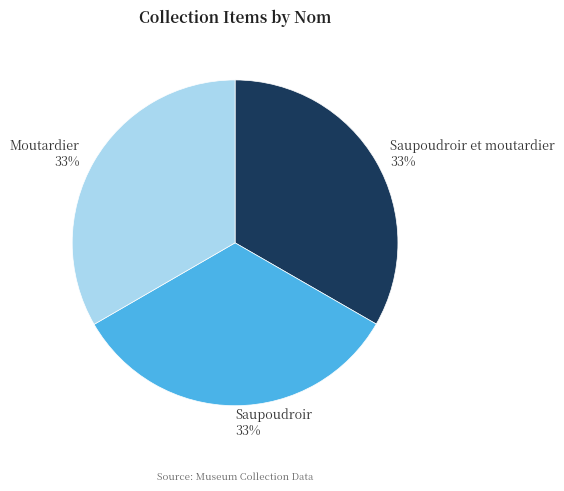

What is the ratio of the value at Saupoudroir et moutardier 33% to the value at Moutardier 33%?

1.0